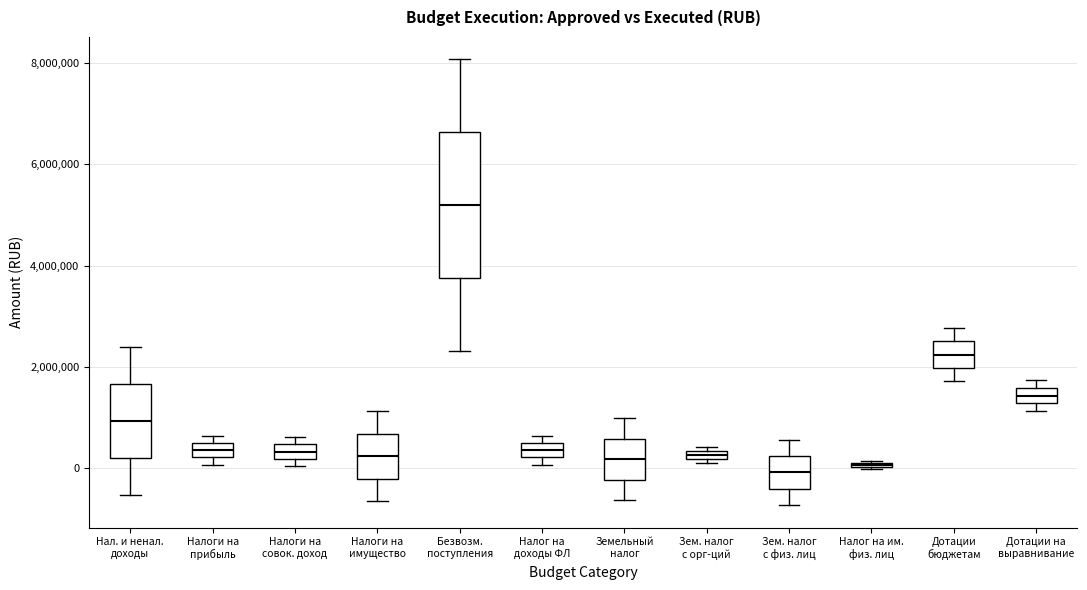

Where is the lower edge of the box for Налоги на совок. доход on the y-axis? The values are not printed on the chart, so give them approximately, as read against the axis.

200000